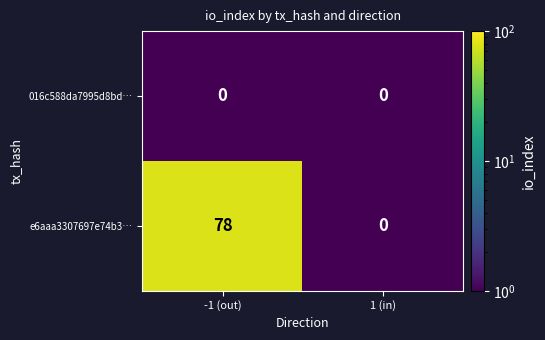

The e6aaa3307697e74b3… series shows 78 at -1 (out). True or false?

True